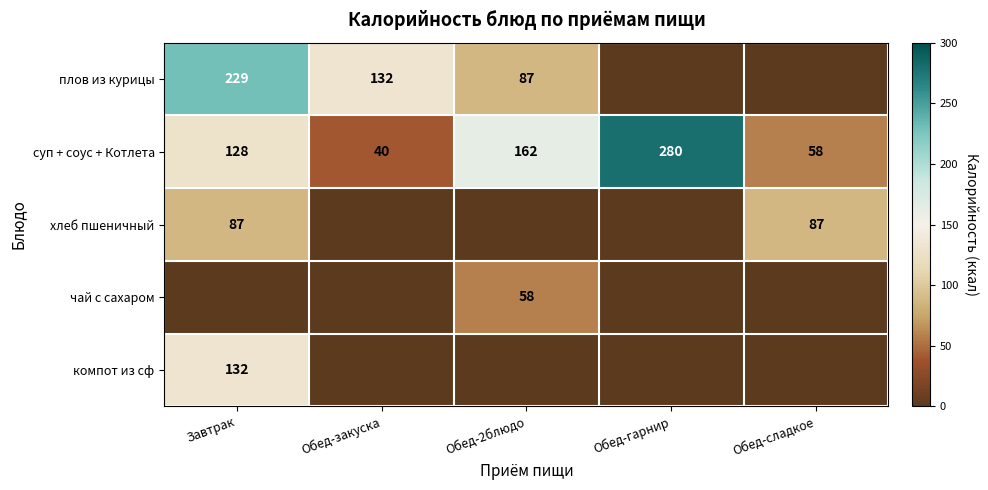

At which label does суп + соус + Котлета reach its minimum?

Обед-закуска